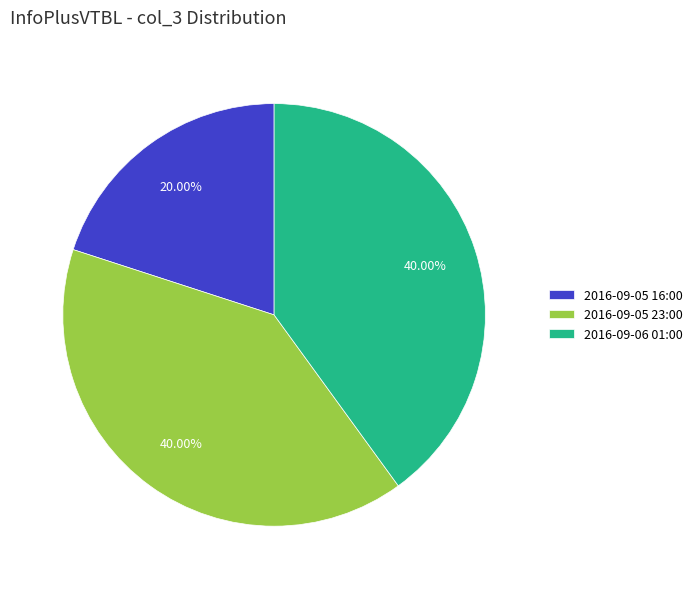

How many segments does this pie chart have?

3